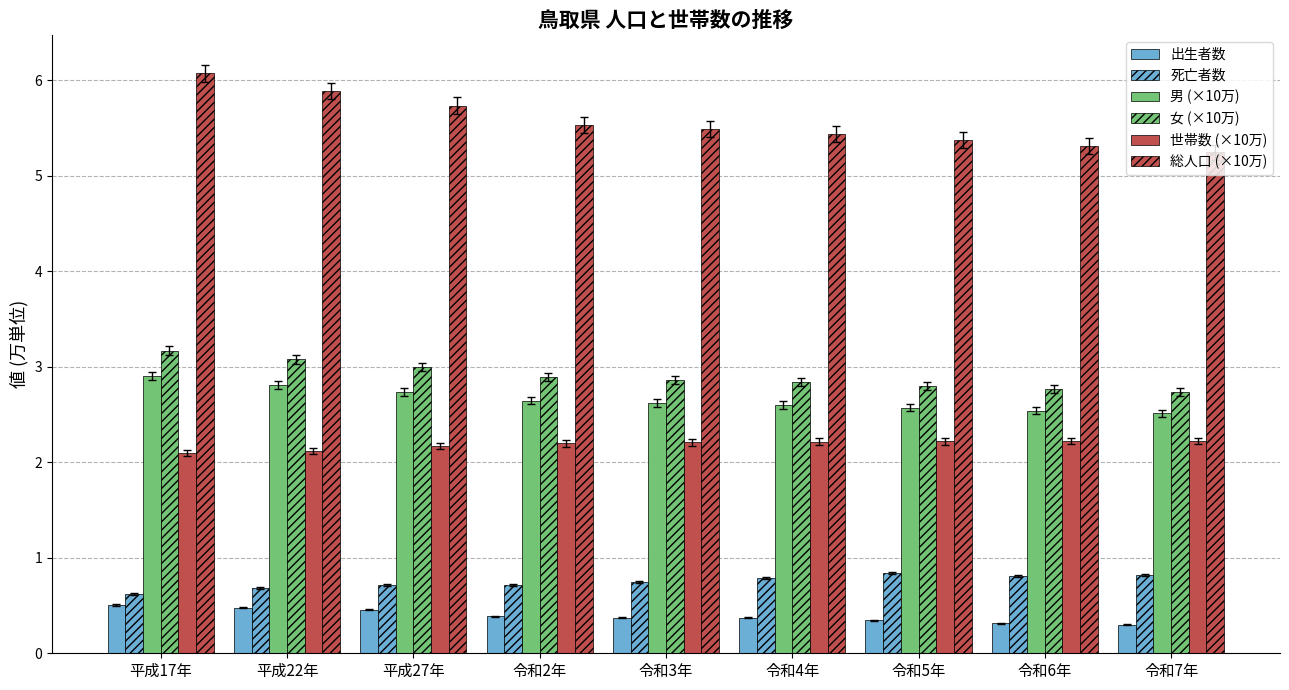

How many bars are there in total?

54